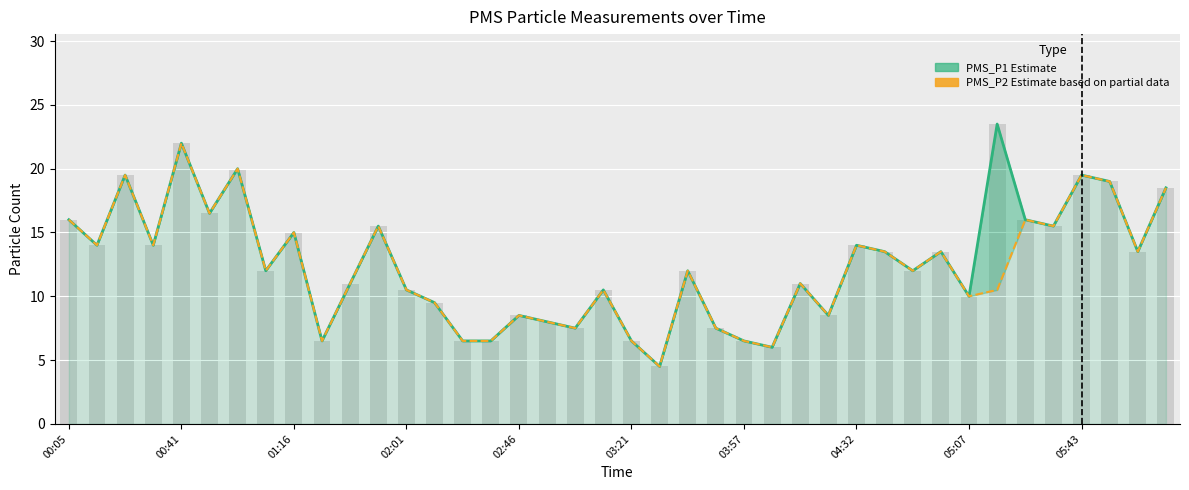

Does the chart contain any negative values?

No